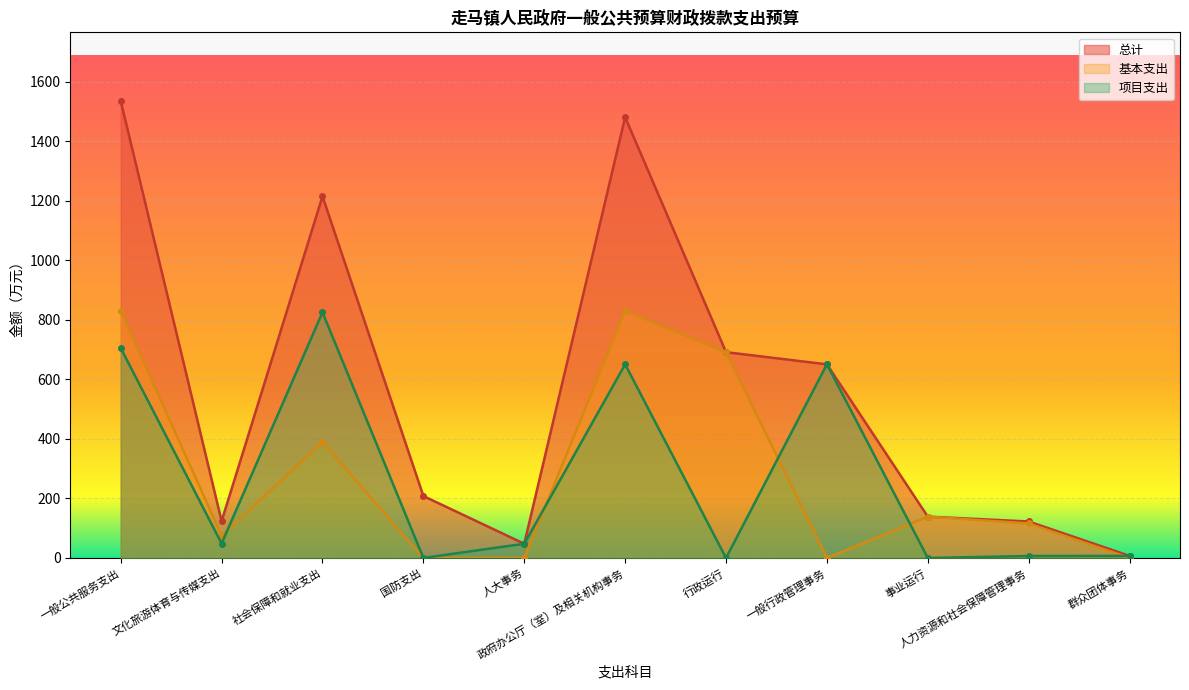

True or false: 总计 and 项目支出 intersect in this chart.

False